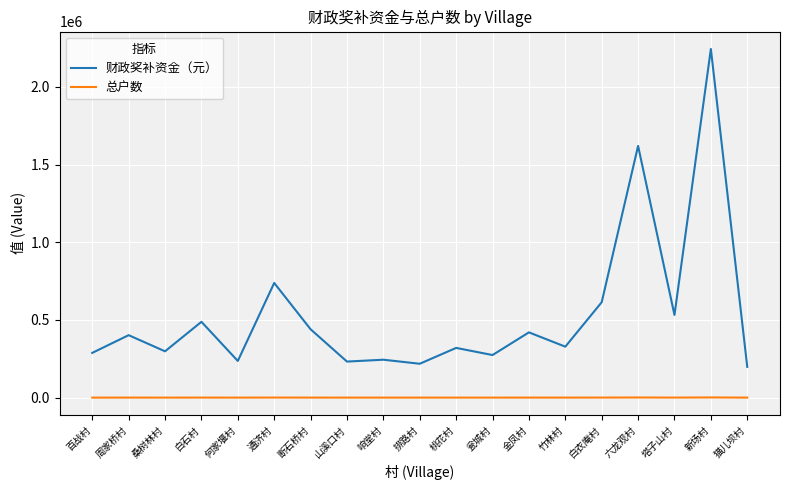

Read the 总户数 value at 瓮城村, to the nearest 10.

140